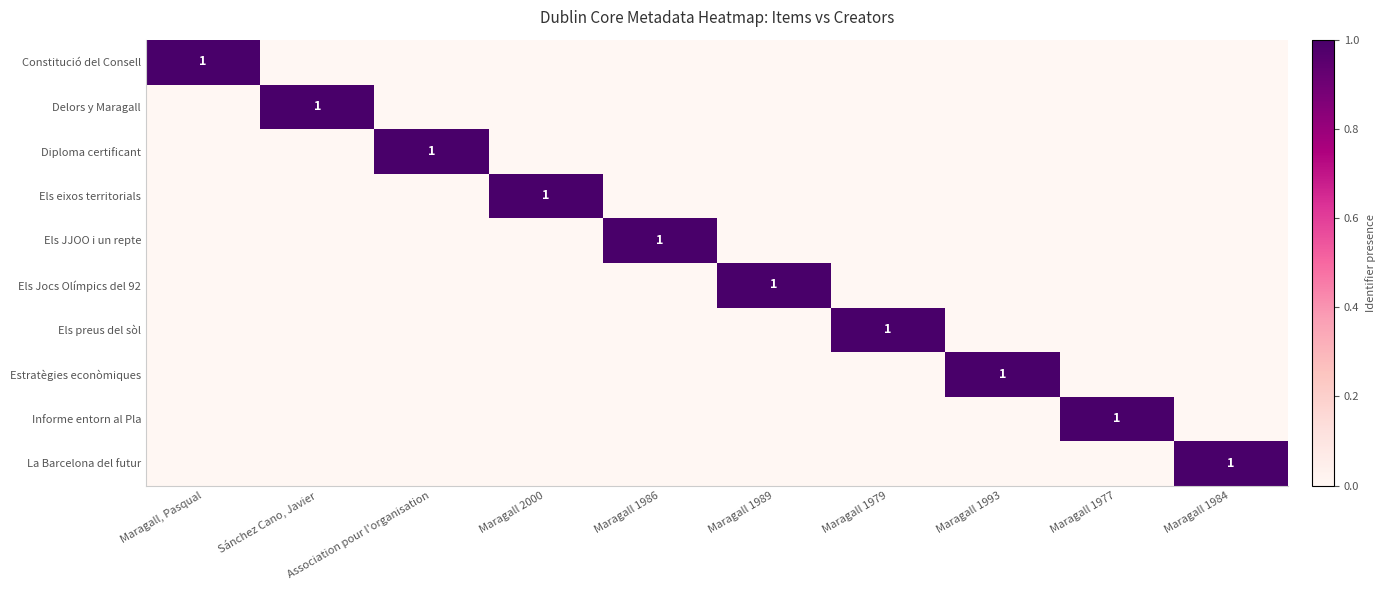

Which category has the highest value in the Diploma certificant series?

Association pour l'organisation